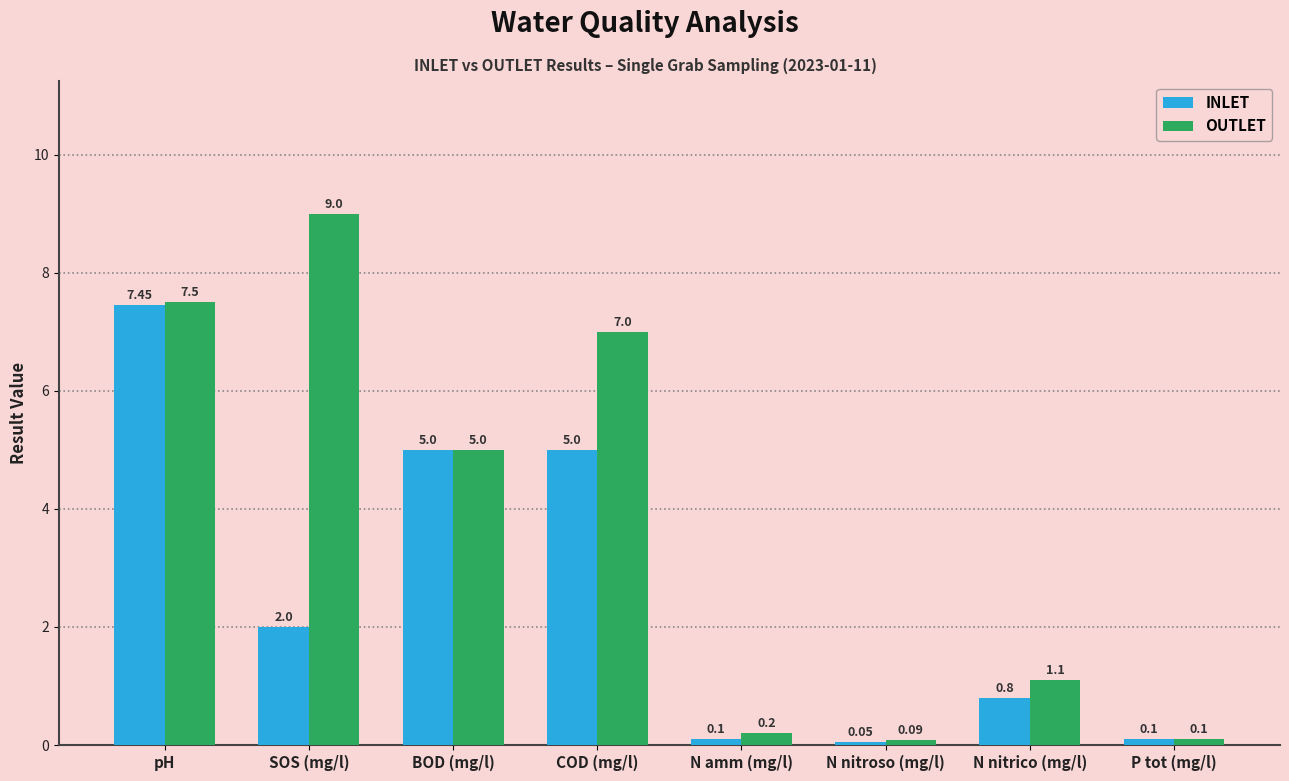

Rank the series by their maximum value, from highest to lowest.

OUTLET, INLET